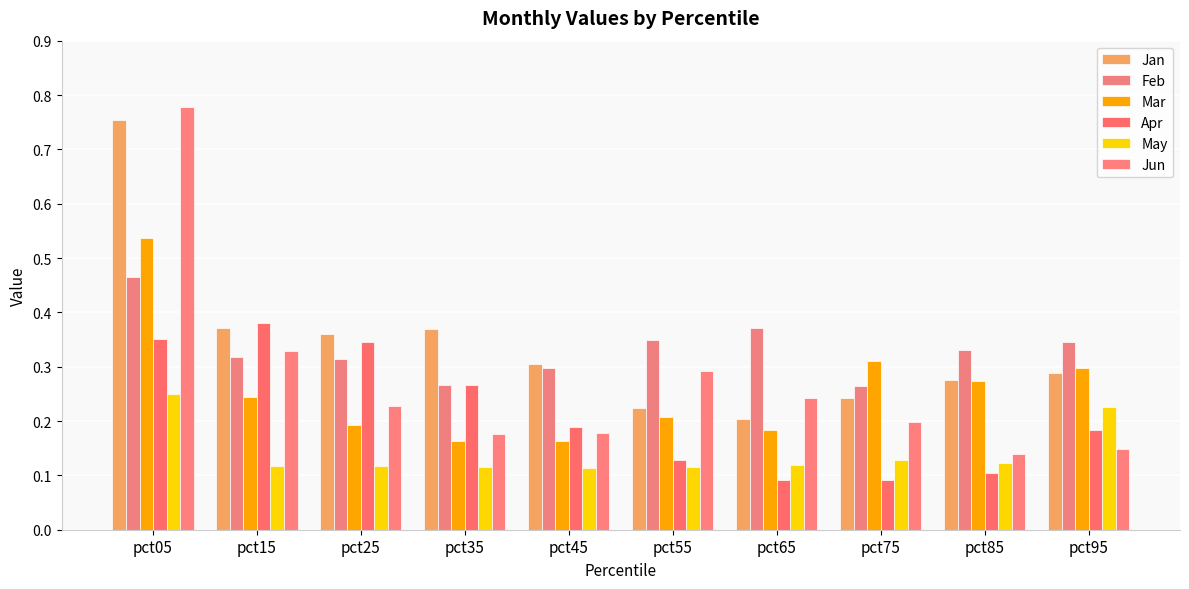

How many bars are there in each group?

6